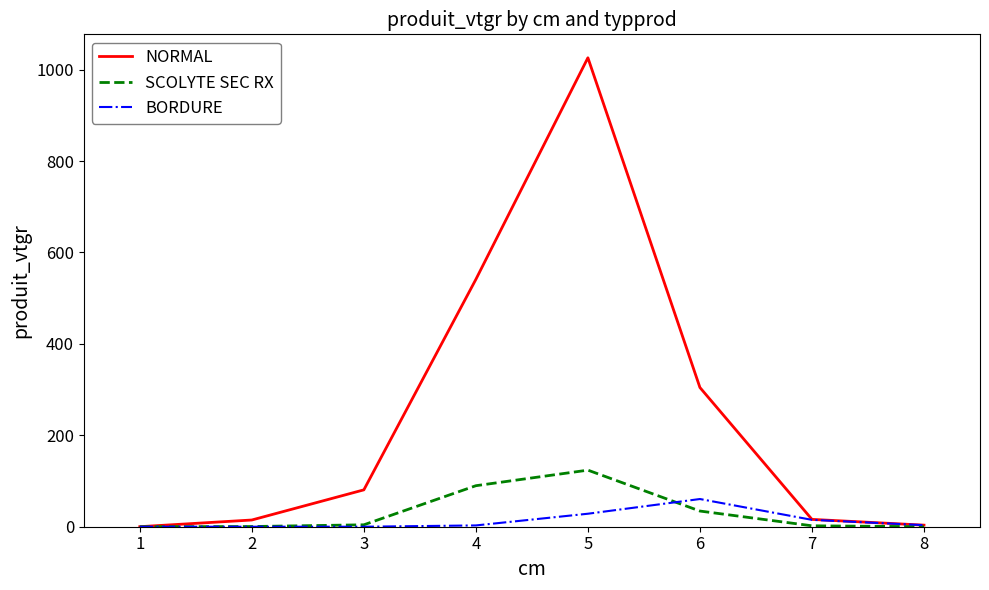

Which series has the largest total across all categories?

NORMAL